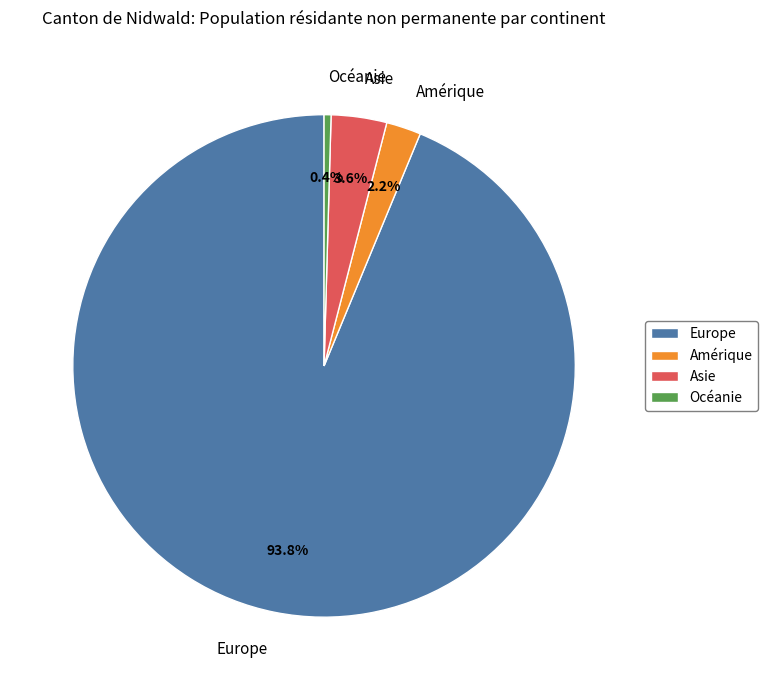

The Océanie slice represents 0% of the pie. True or false?

True